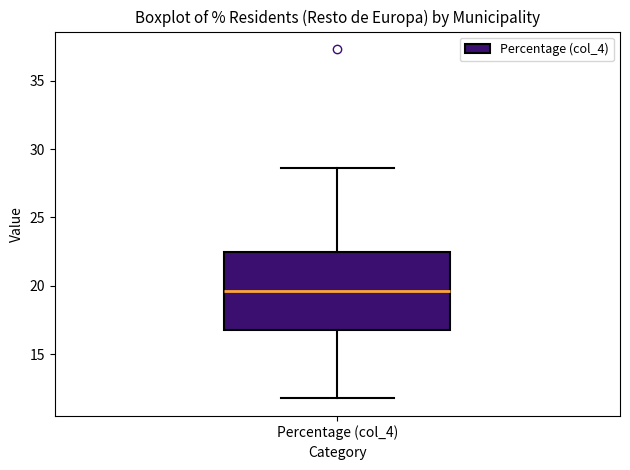

Where does the upper whisker of the box for Percentage (col_4) end on the y-axis? The values are not printed on the chart, so give them approximately, as read against the axis.

28.5